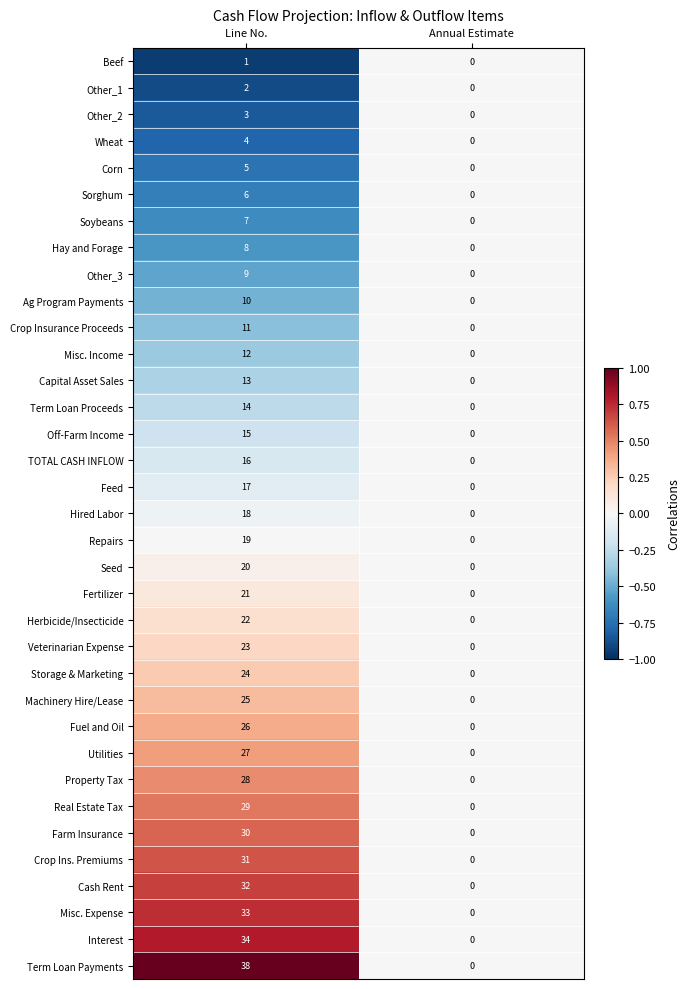

Which series has the widest spread of values?

Term Loan Payments